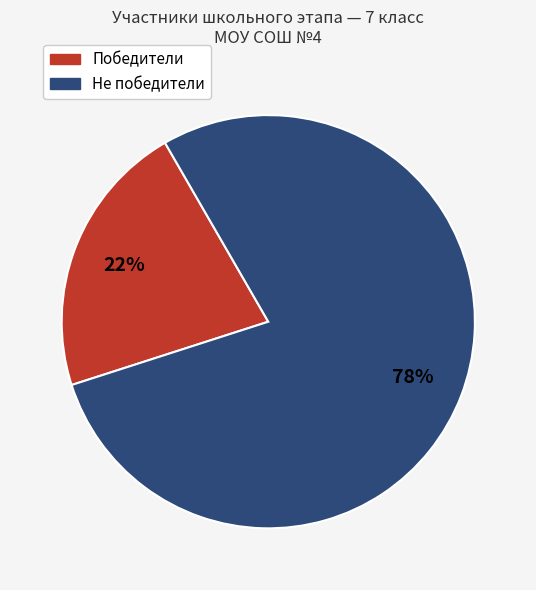

Does any single category account for the majority?

Yes